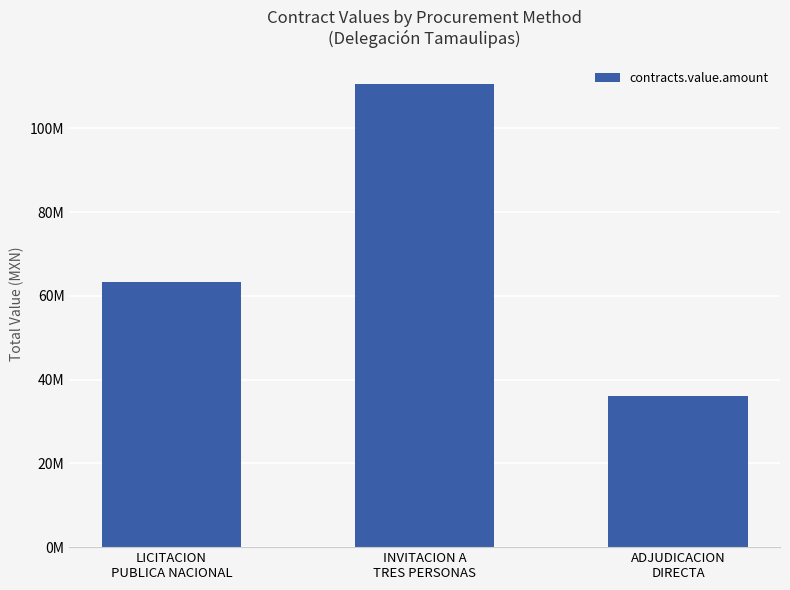

What is the greatest value displayed?

110638118.5